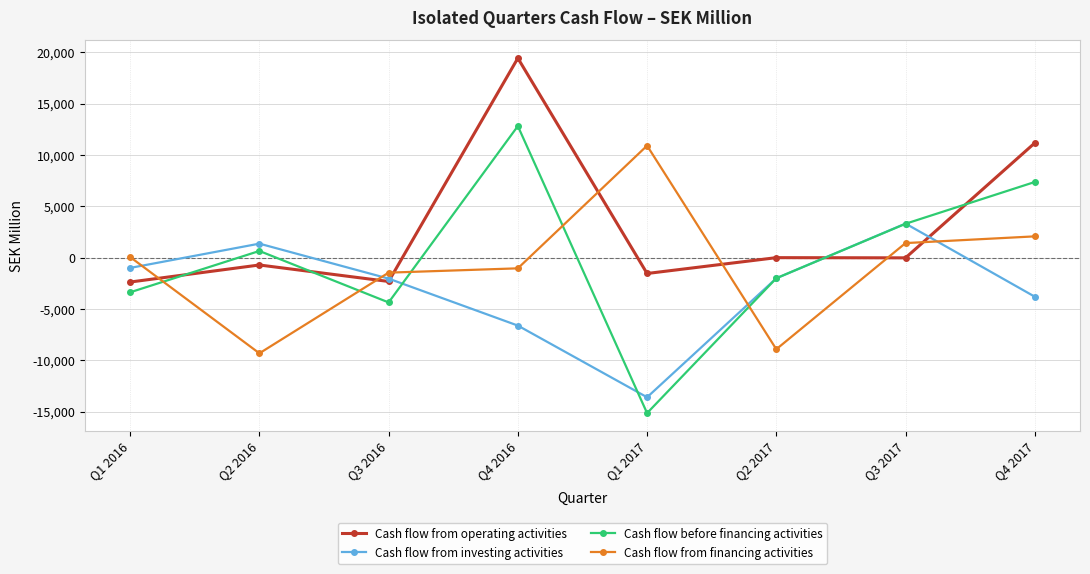

Rank the series at Q4 2016 from highest to lowest value.

Cash flow from operating activities, Cash flow before financing activities, Cash flow from financing activities, Cash flow from investing activities